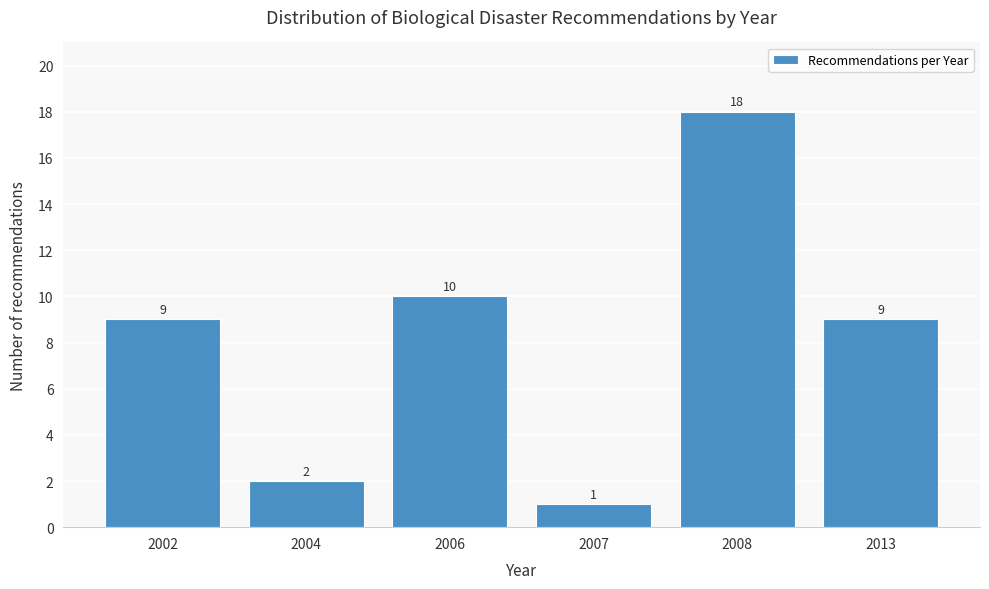

Reading left to right, transcribe all the data shown in this chart.

9	2	10	1	18	9